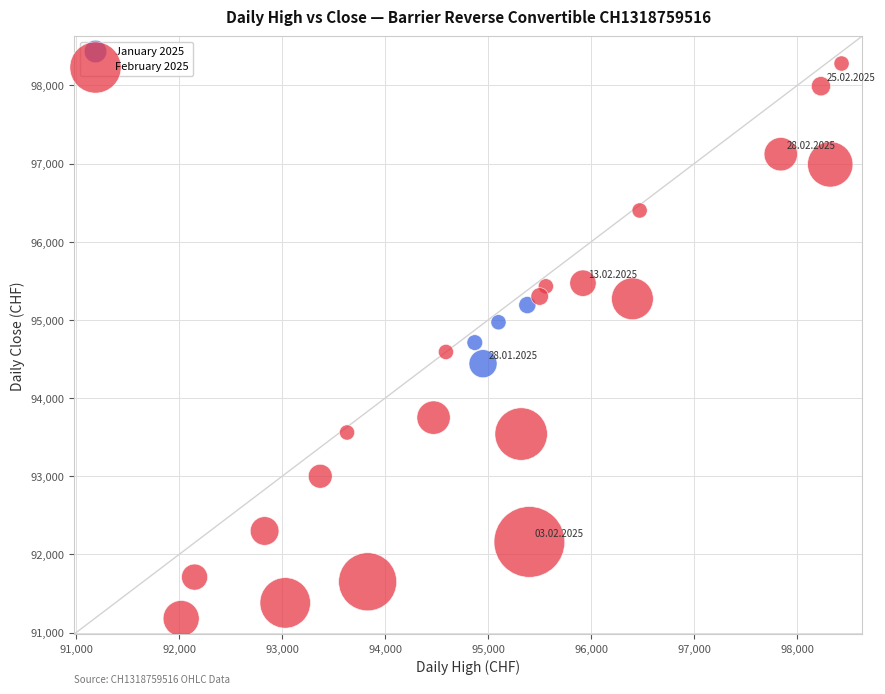

Which series reaches the minimum Y coordinate?

February 2025